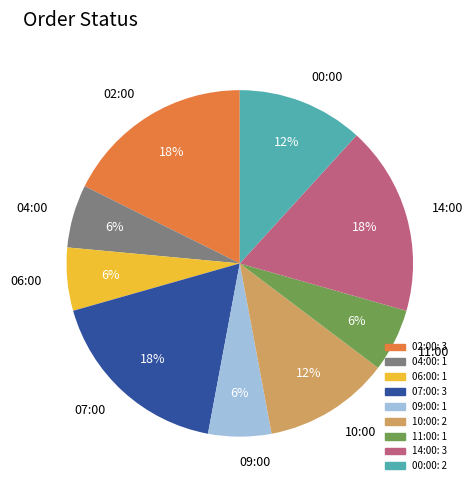

Does any single category account for the majority?

No